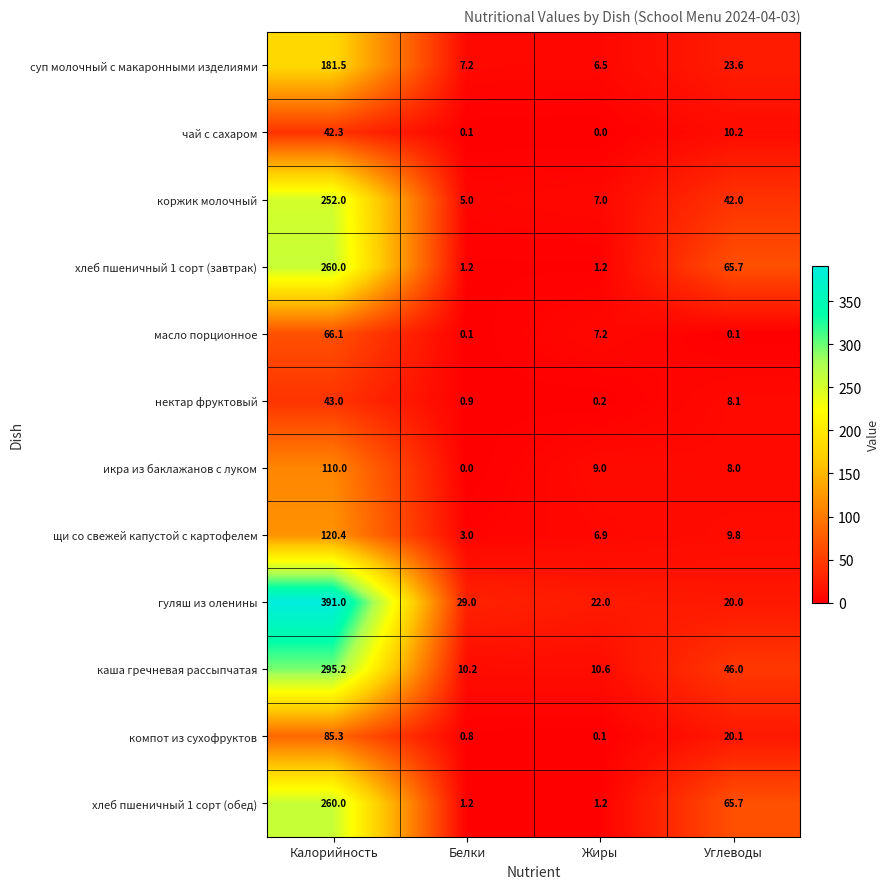

At which label is нектар фруктовый closest to 21?

Углеводы